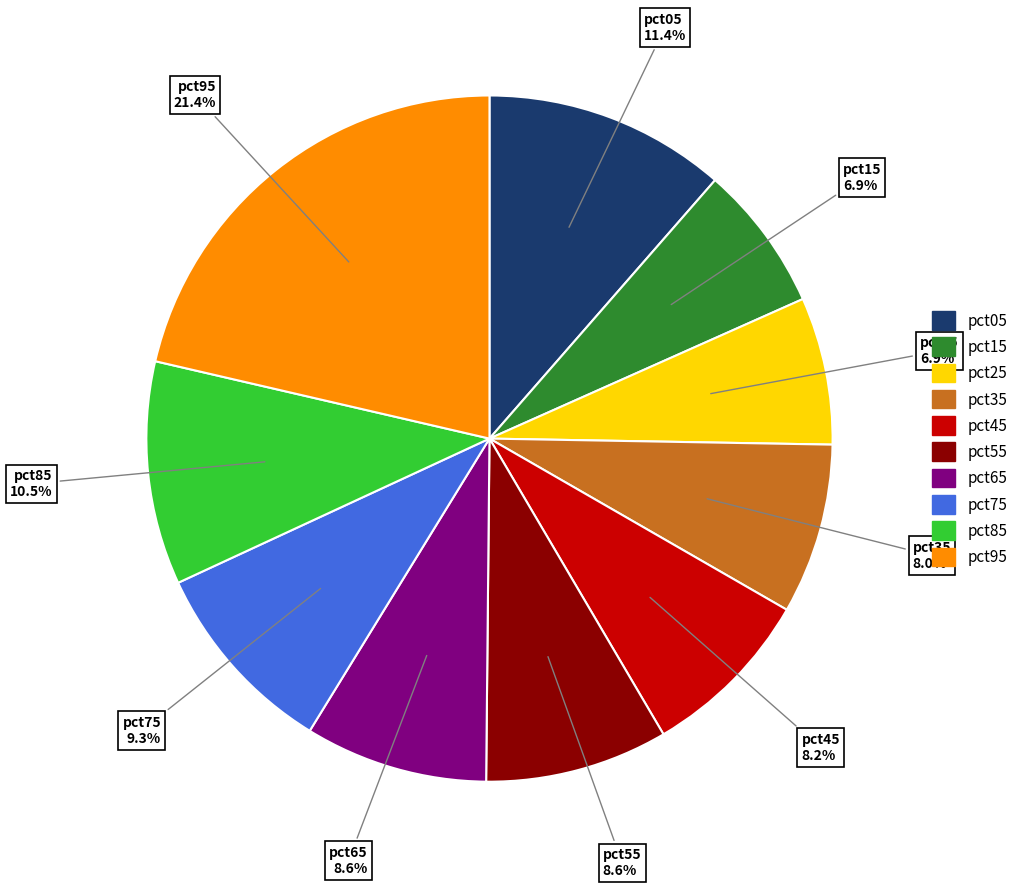

How many segments does this pie chart have?

10